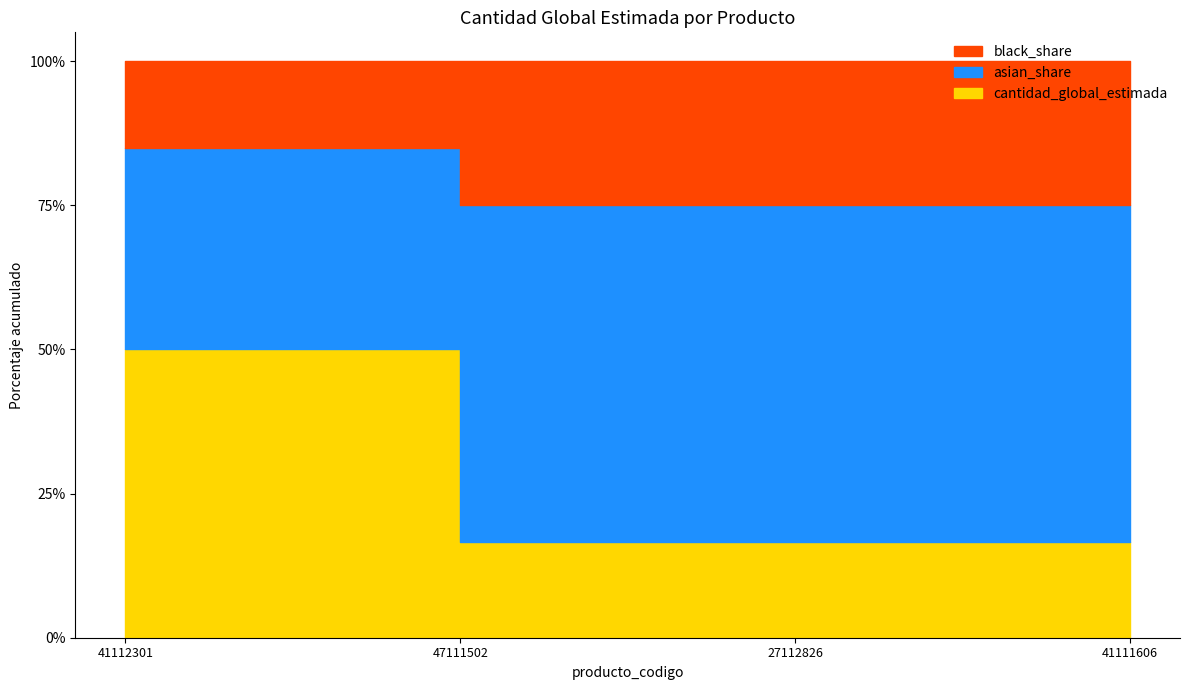

Approximately how many times larger is the value at 27112826 compared to 41111606?

1.0